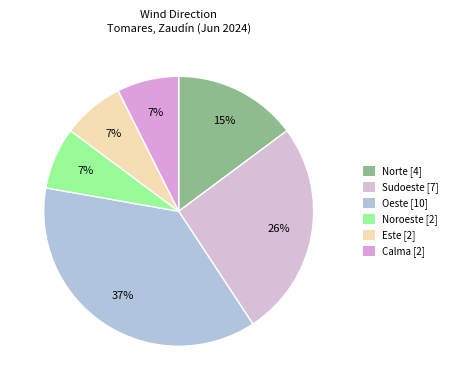

Is there any slice that represents more than half of the pie?

No